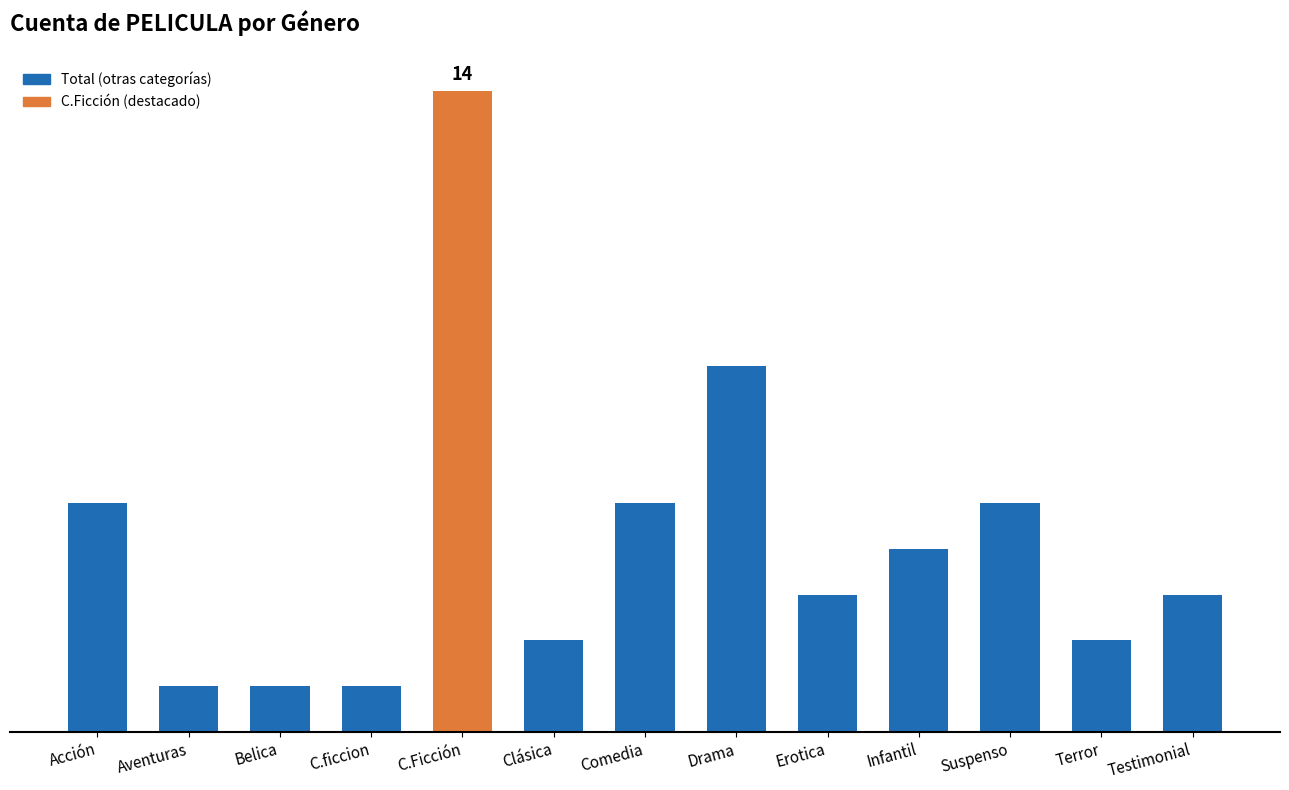

What is the maximum value shown in the chart?

14